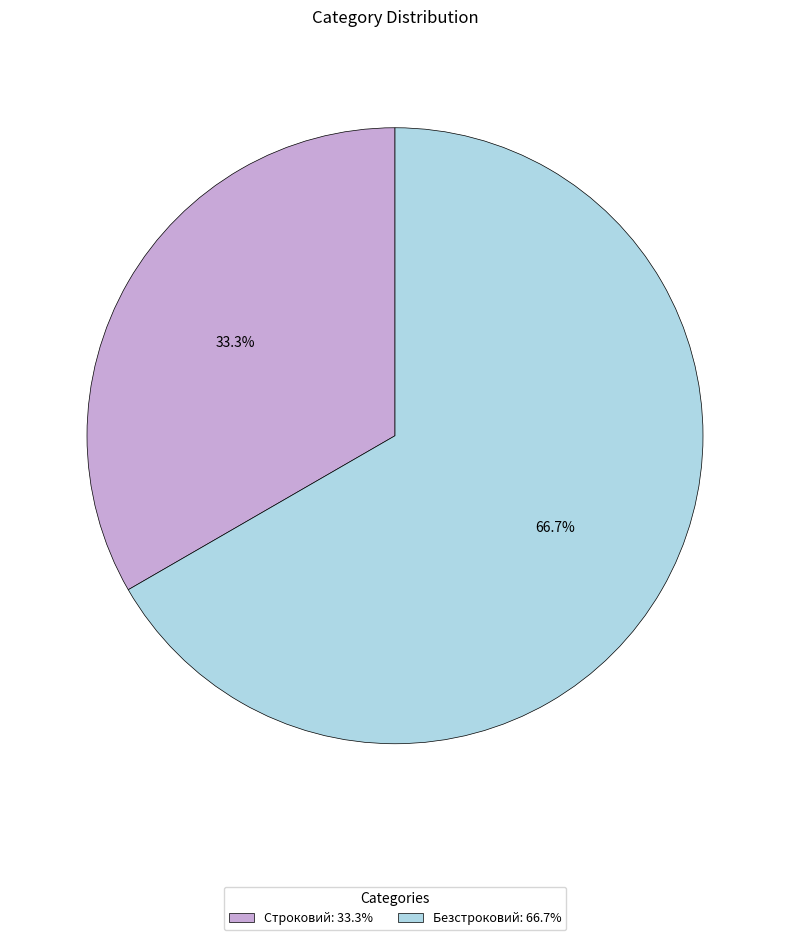

Rank the categories by value from lowest to highest.

Строковий, Безстроковий